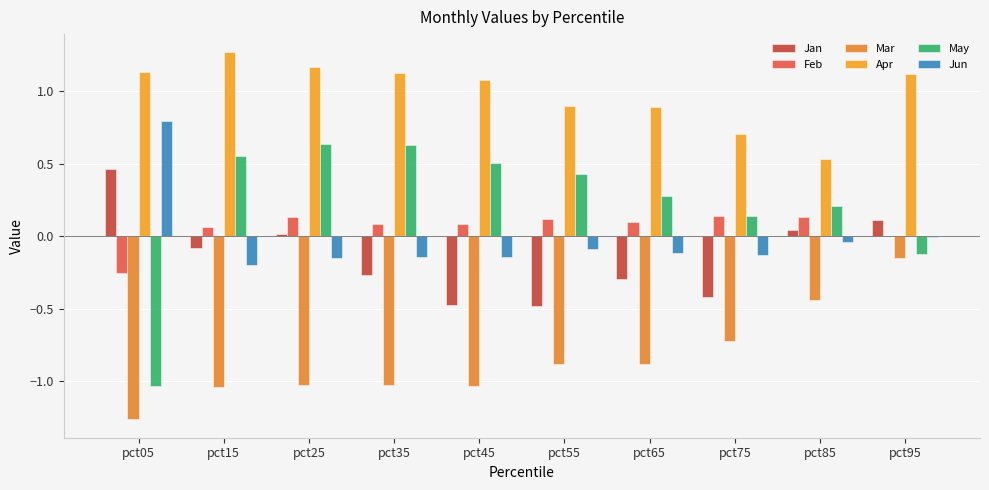

What is the value of the Feb bar at the 6th from the left?

0.1